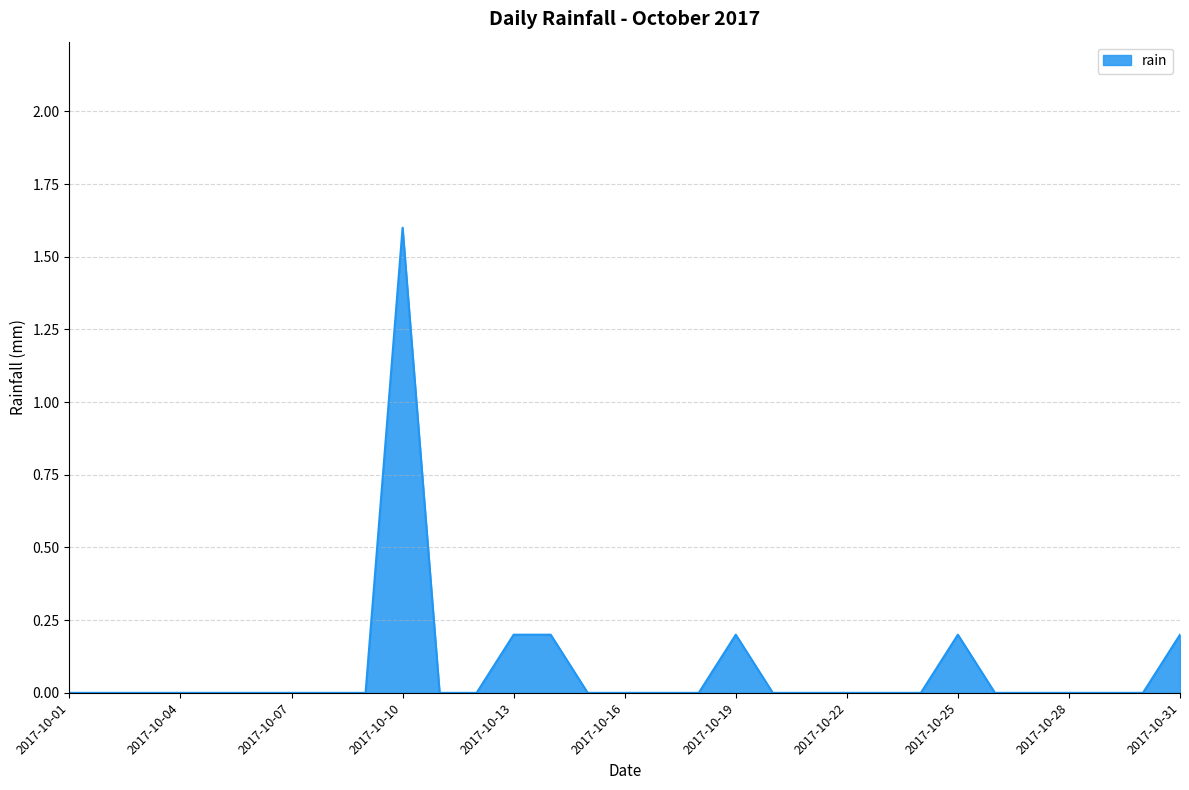

How many values are between 0 and 1?

30